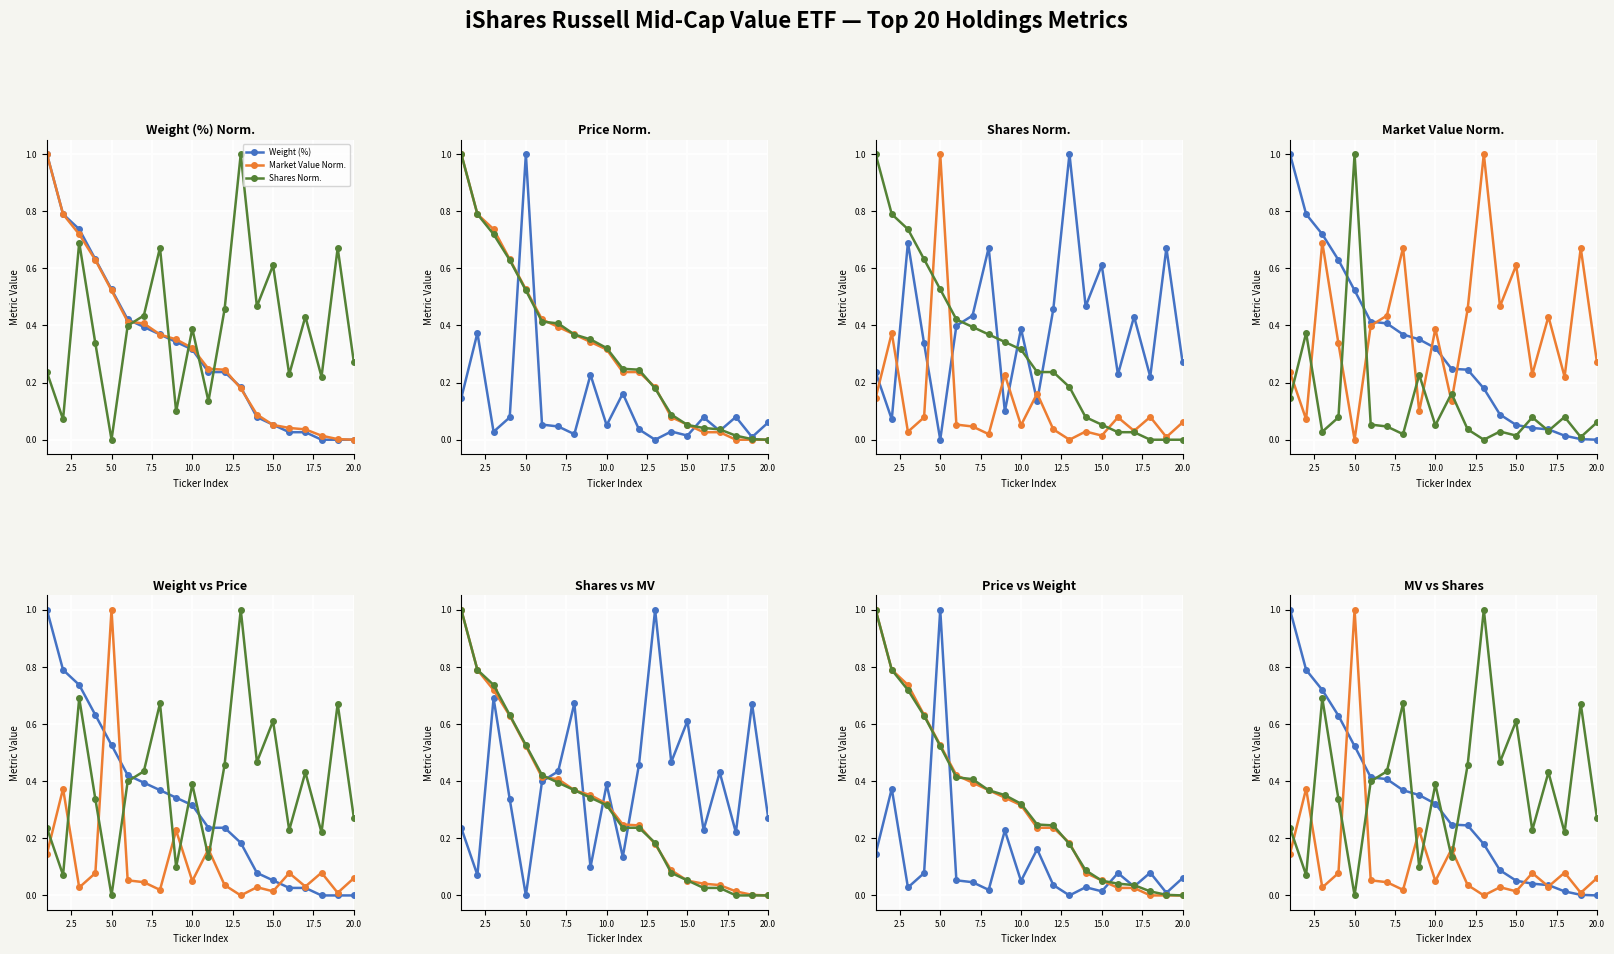

True or false: Weight Norm. has a value of -0.4 at 20.0.

False